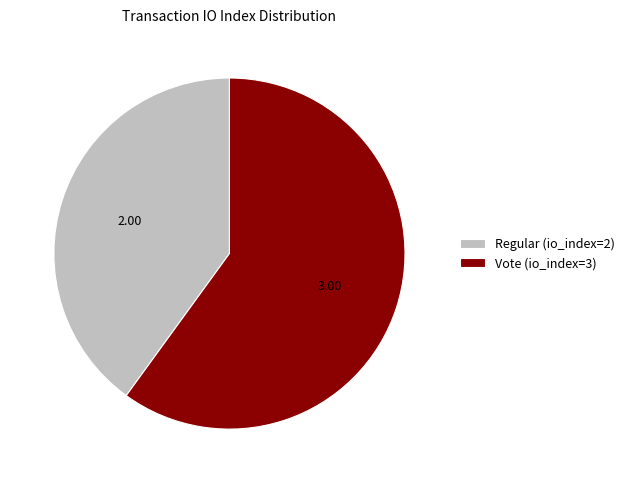

What is the ratio of the value at Regular (io_index=2) to the value at Vote (io_index=3)?

0.7